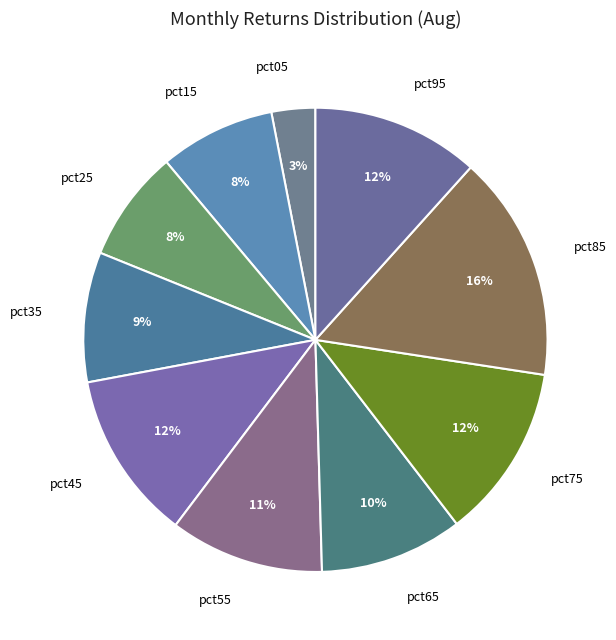

To the nearest percent, what is the average slice percentage?

10%